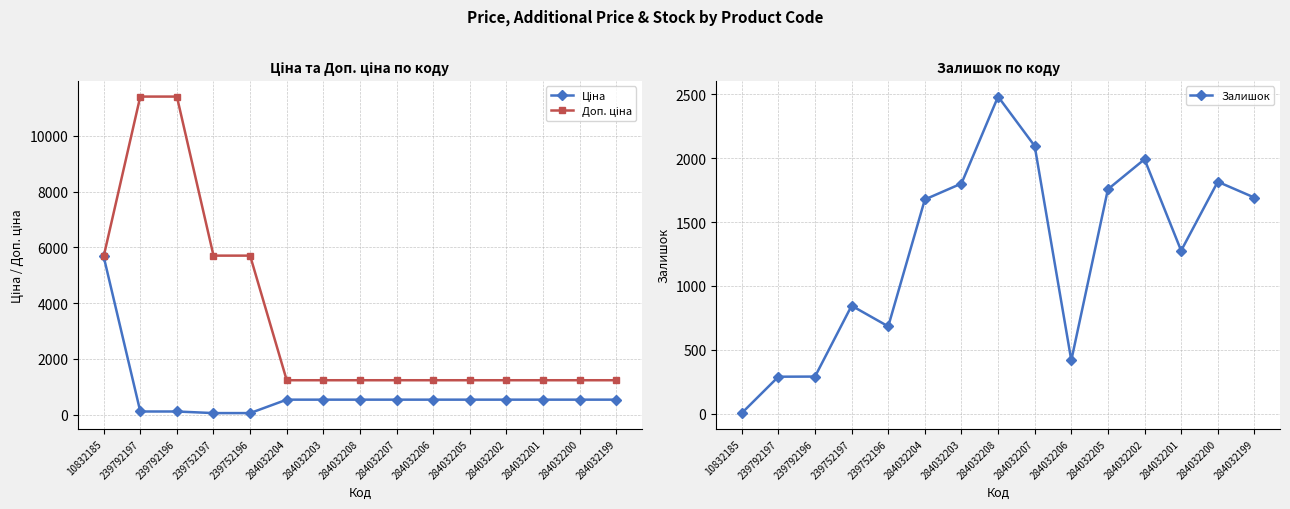

How many series are shown in this chart?

3